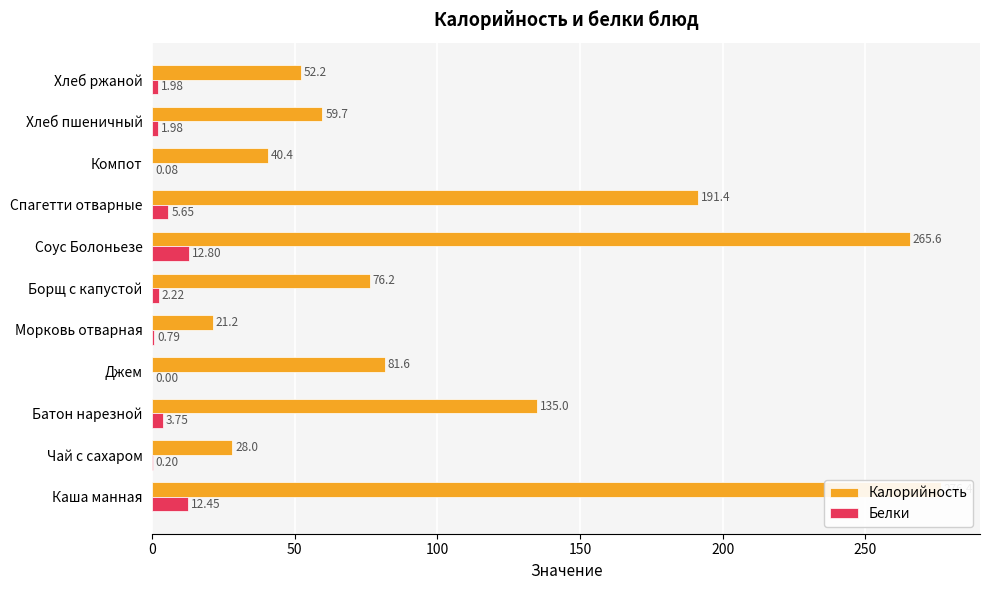

The value of Калорийность at Каша манная is 436.3. True or false?

False